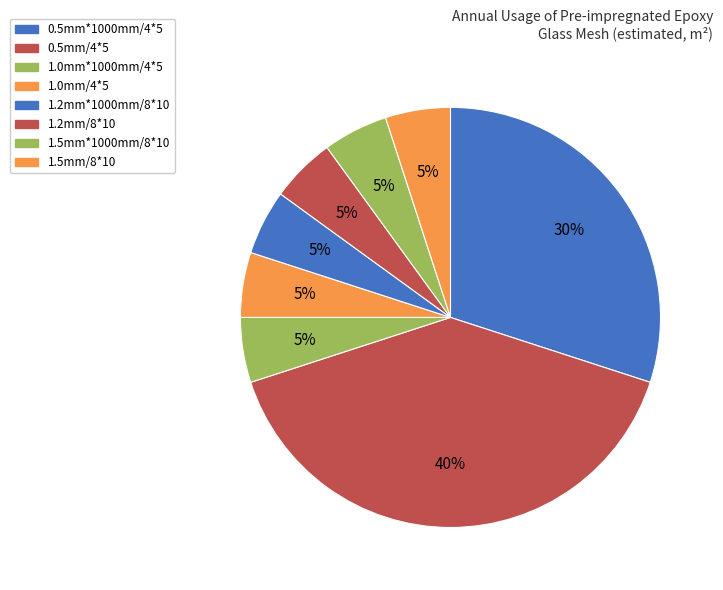

What is the change in value from 0.5mm*1000mm/4*5 to 1.0mm*1000mm/4*5?

-25000